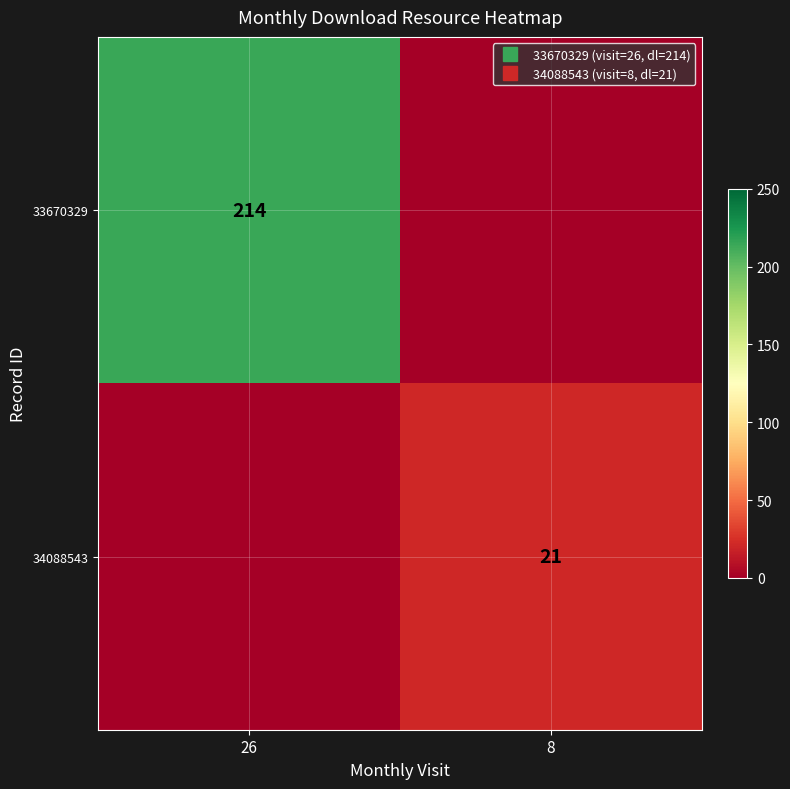

The value of 34088543 at 8 is 30. True or false?

False